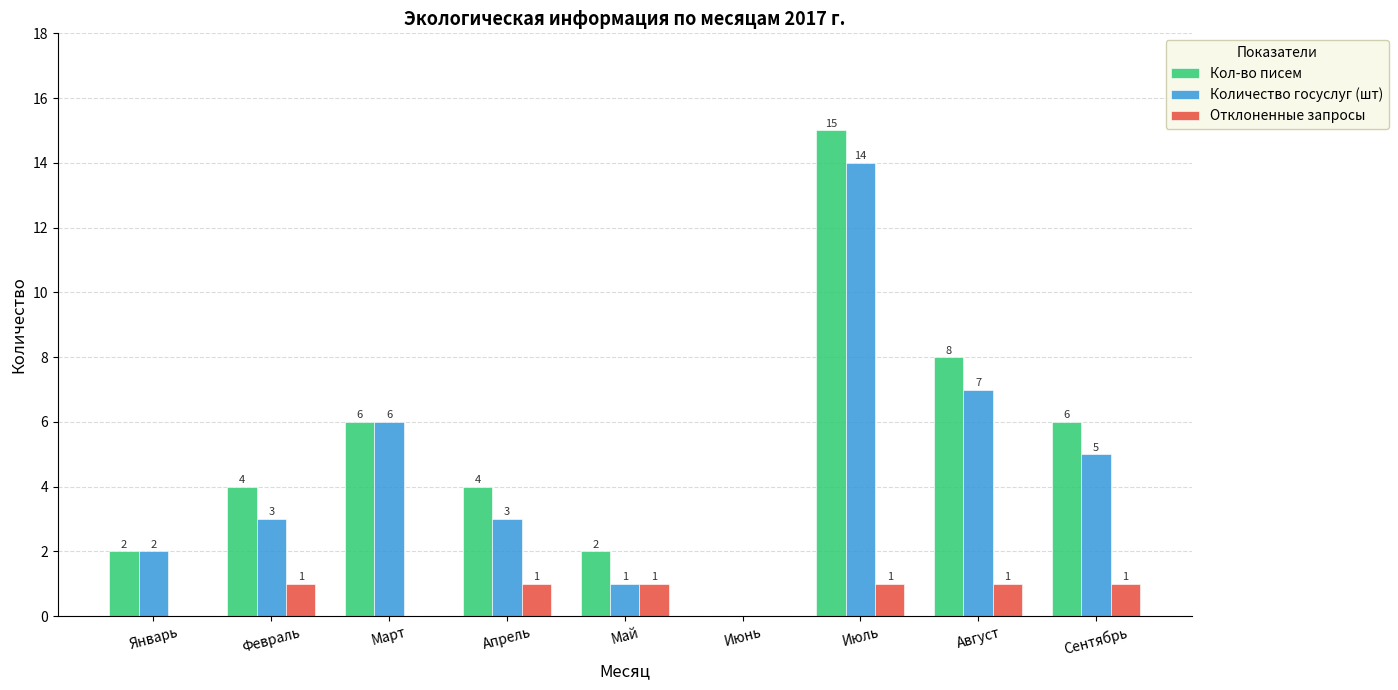

What is the average value of the Количество госуслуг (шт) series?

5